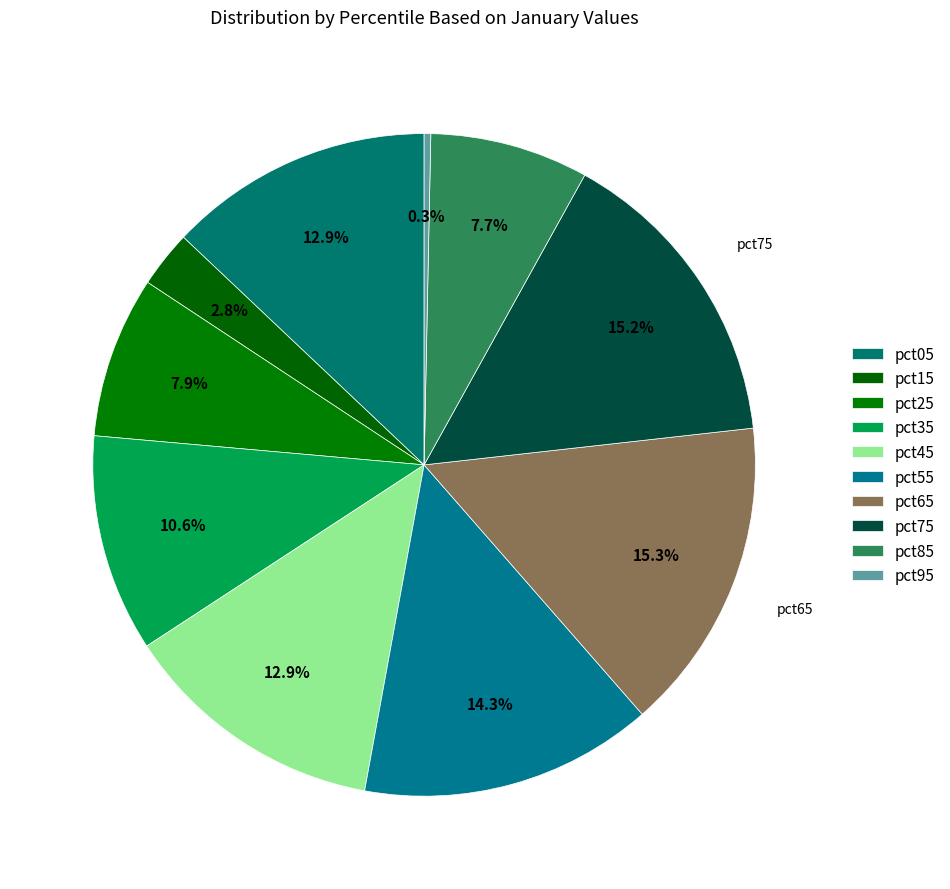

To the nearest percent, what portion does pct15 represent?

3%